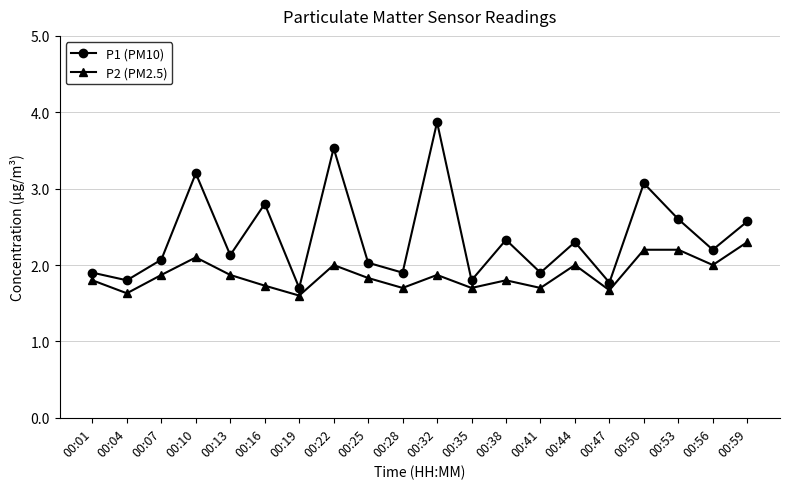

Where is the first local minimum for P1 (PM10)?

00:04